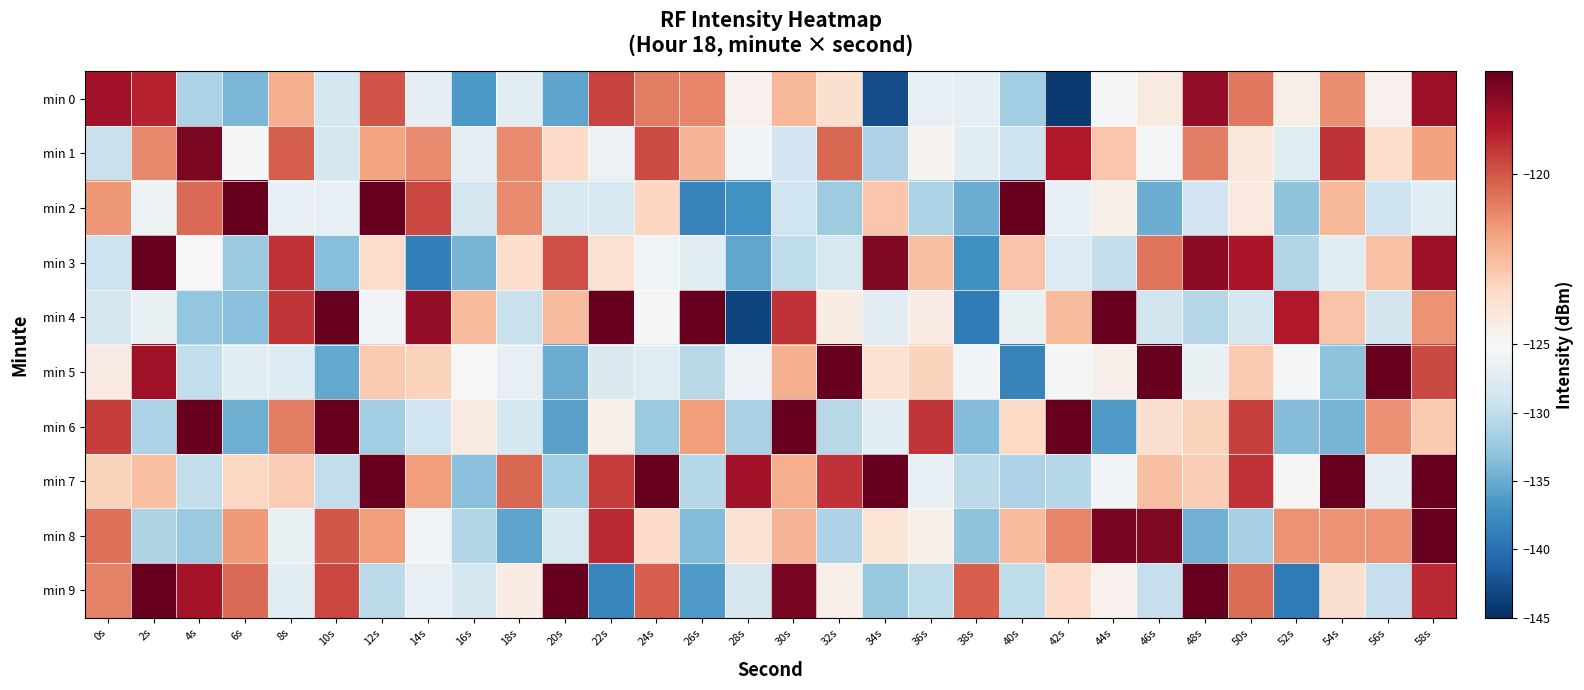

How many data points does each series have?

30